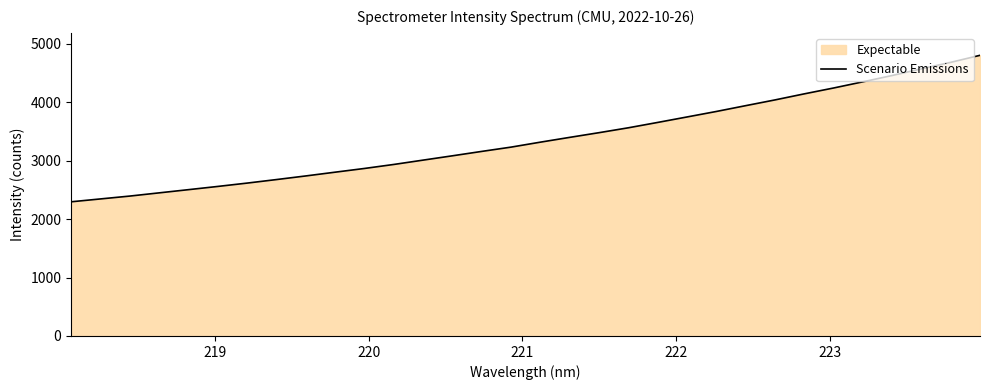

What is the smallest value displayed?

2294.9